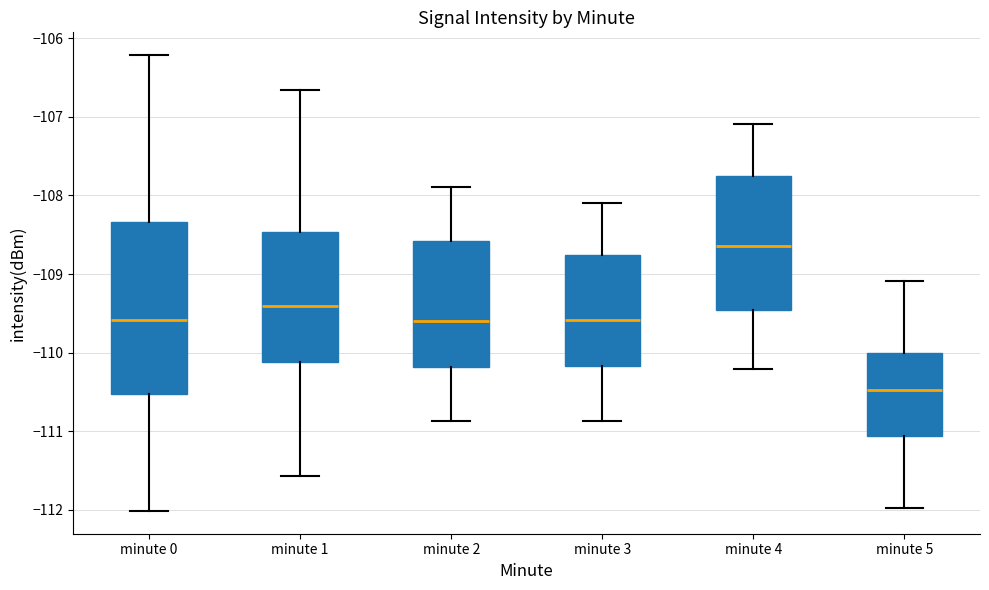

Which box is the tallest, from its lower edge to its upper edge?

minute 0